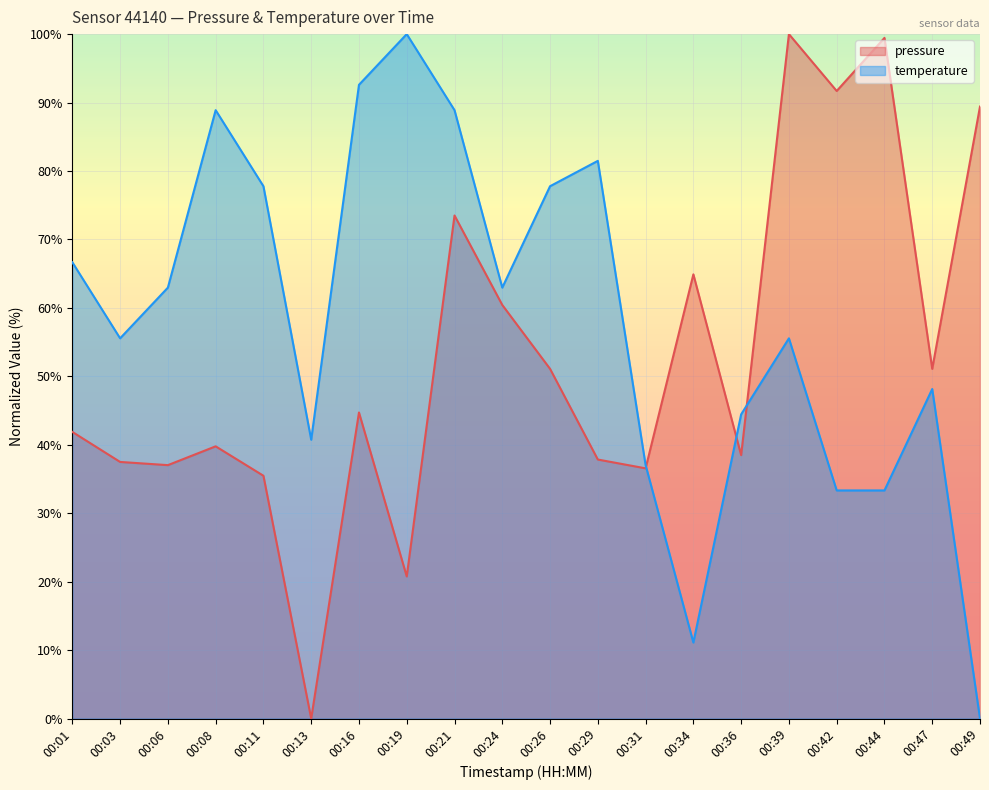

At which category is the sum across all series the highest?

00:21